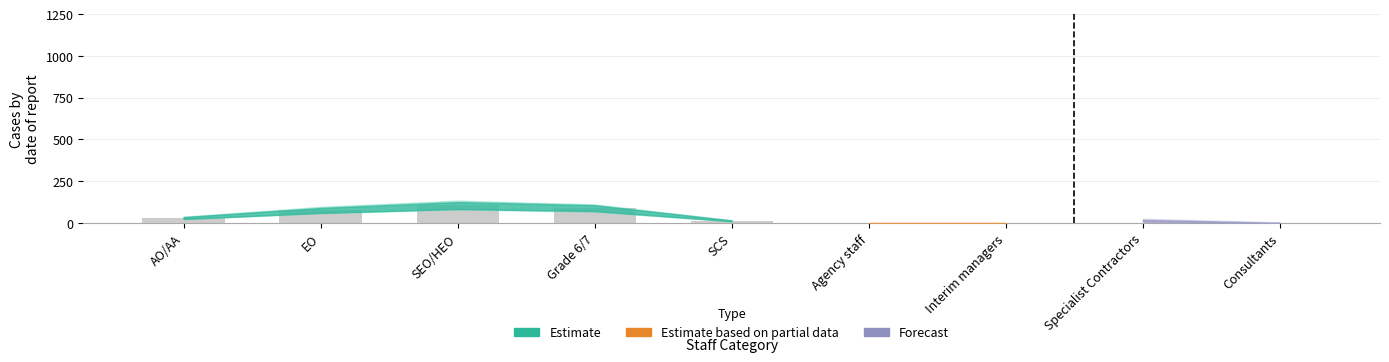

What is the greatest value displayed?

106